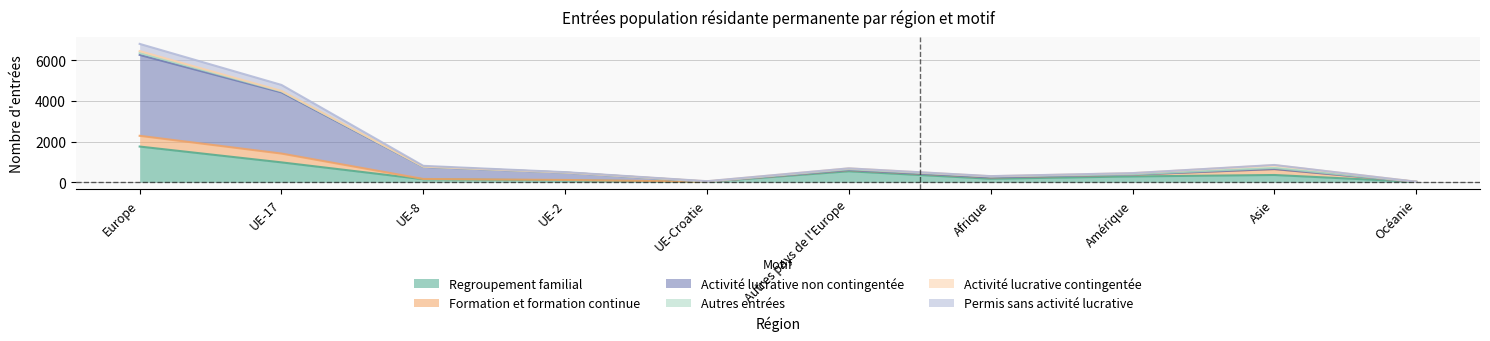

At which category is the sum across all series the highest?

Europe